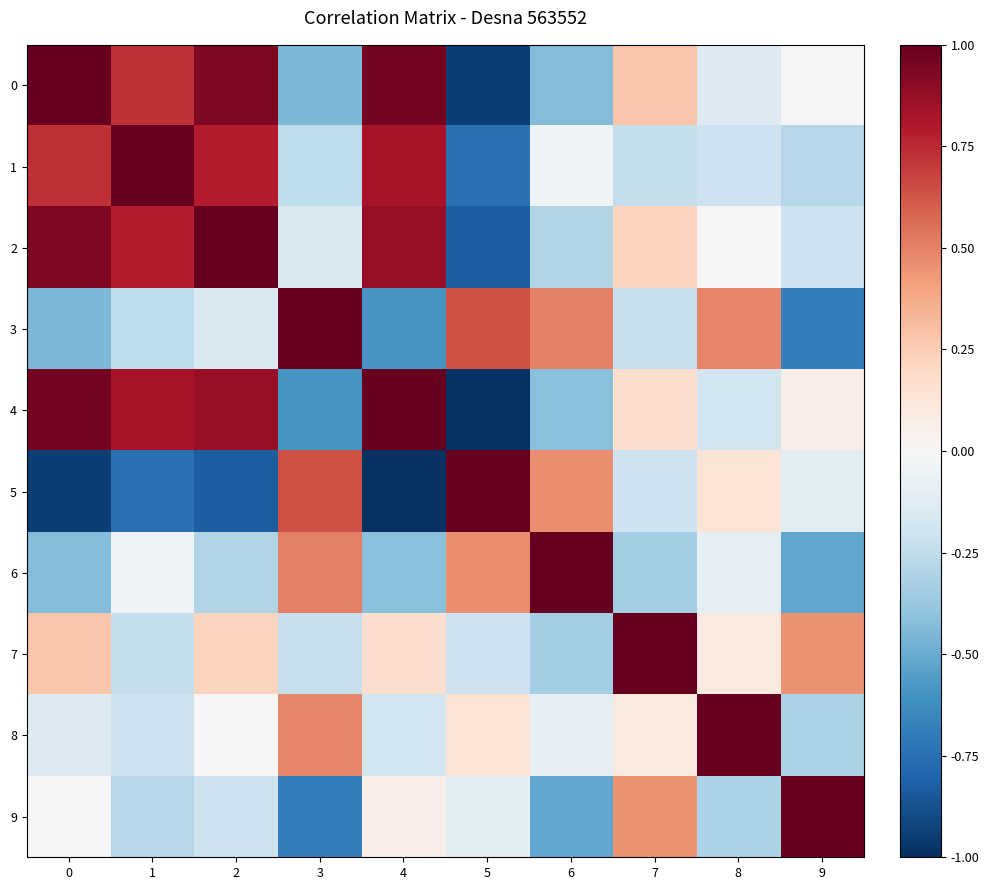

Which series has the largest total across all categories?

row_2